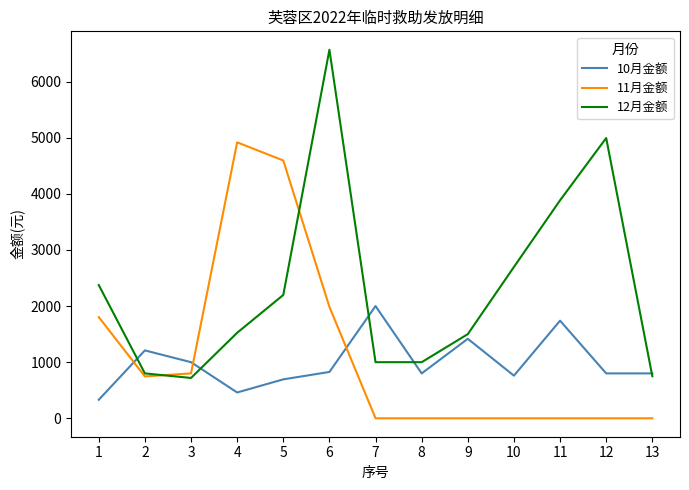

Is this an area chart (filled region under the line)?

No